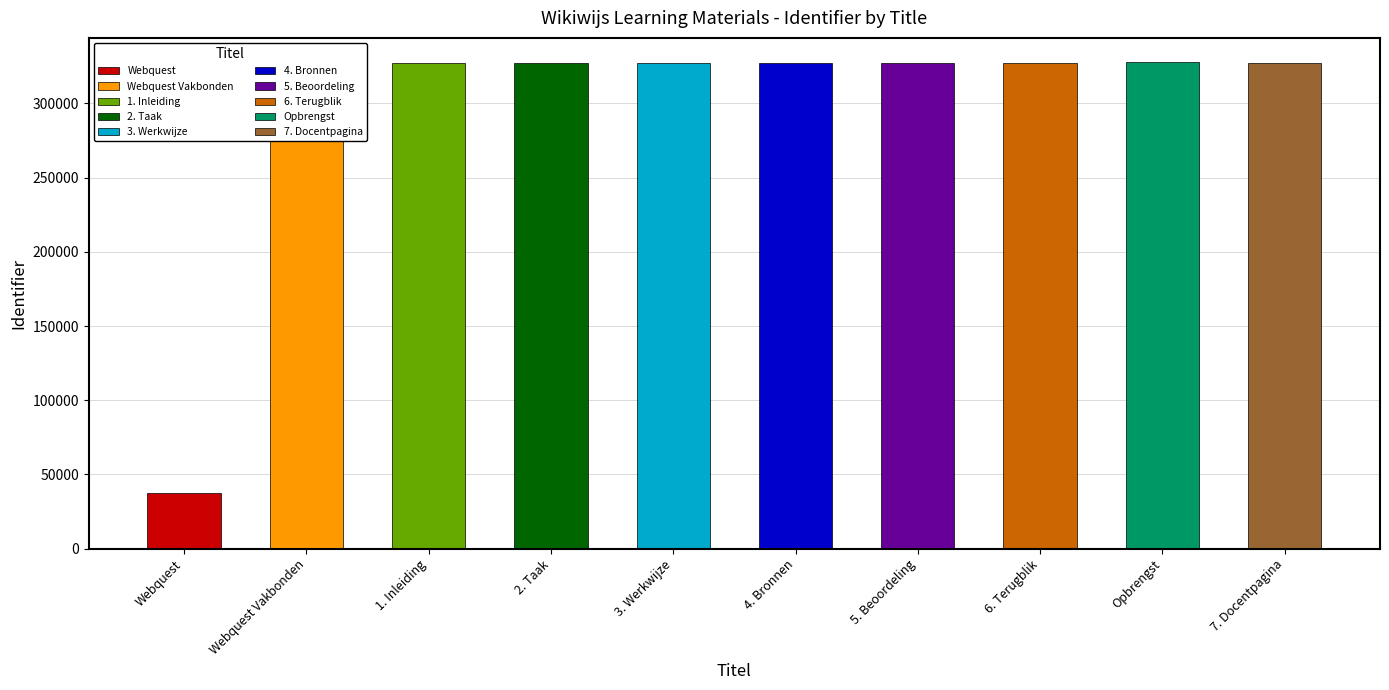

How many values are below 327533?

5